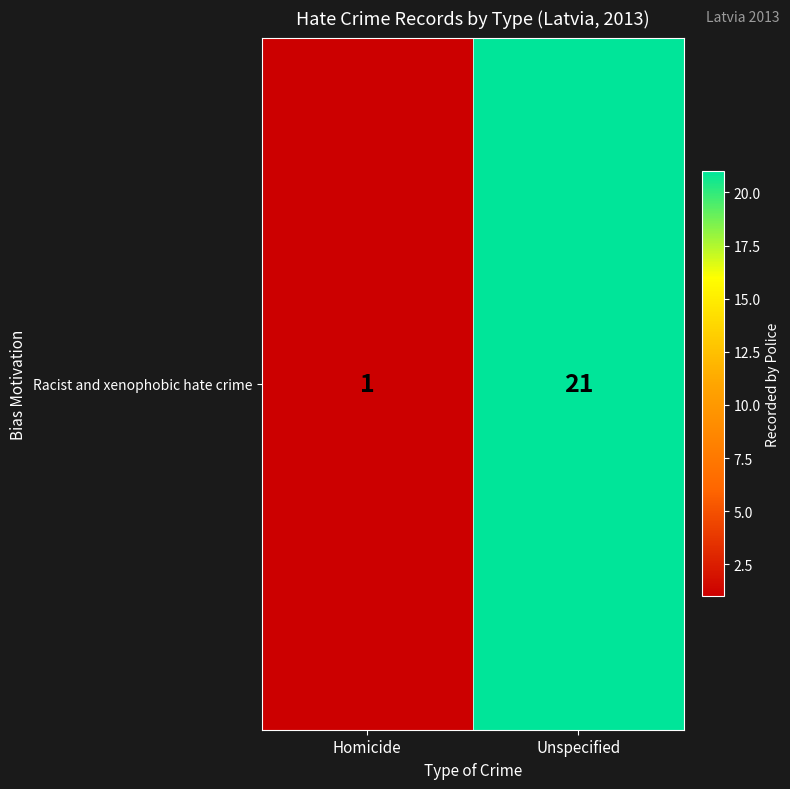

Read the value at Homicide.

1